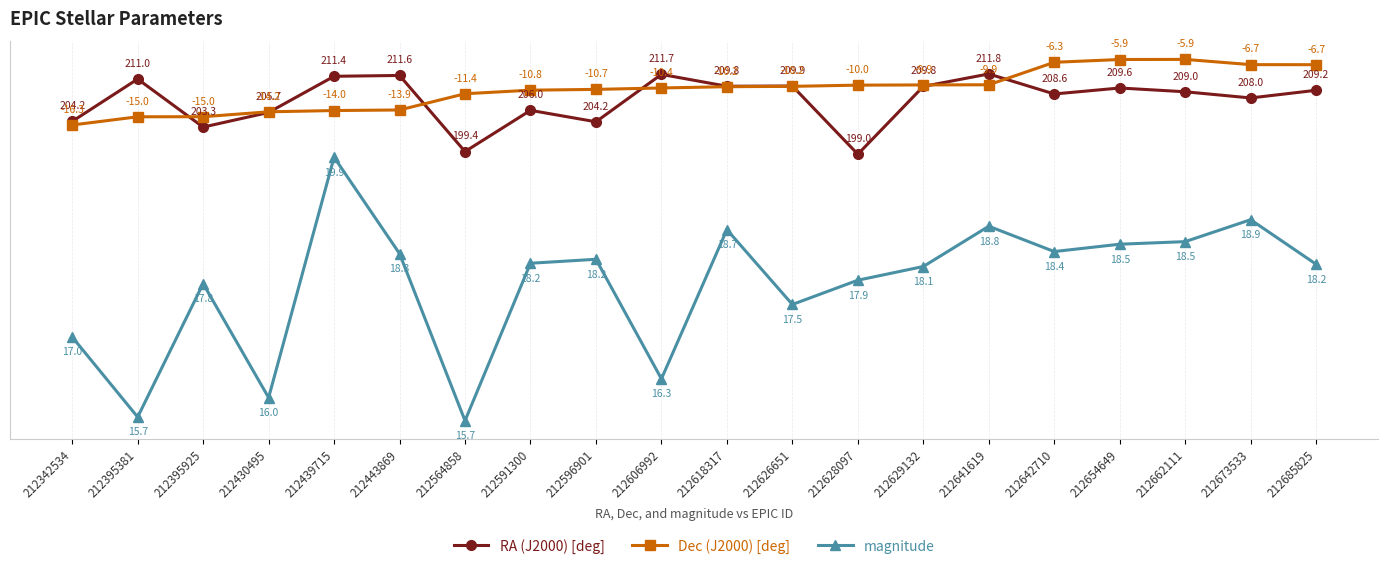

Is the value of RA (J2000) [deg] at 212618317 greater than the value of magnitude at 212628097?

Yes